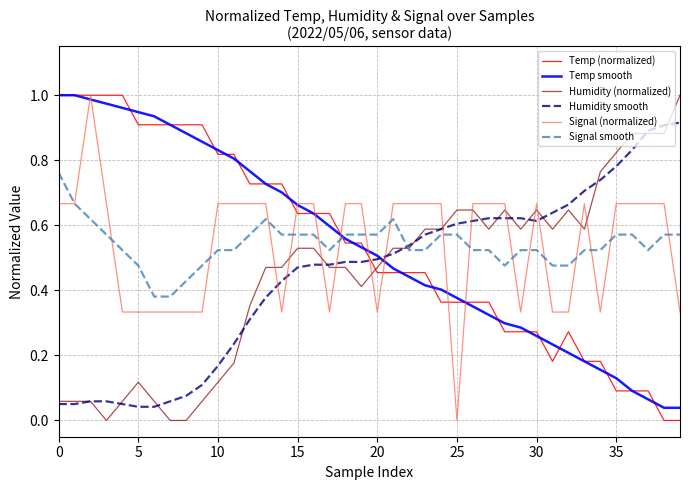

Count the Signal (normalized) values in the range 0 to 1.

40